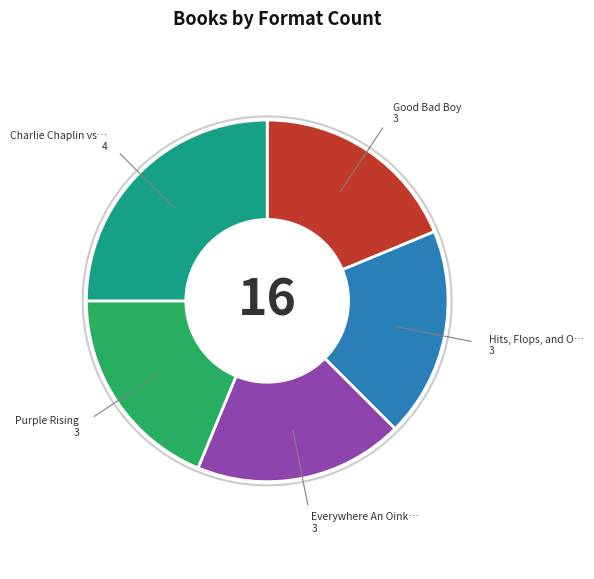

How many segments does this pie chart have?

5